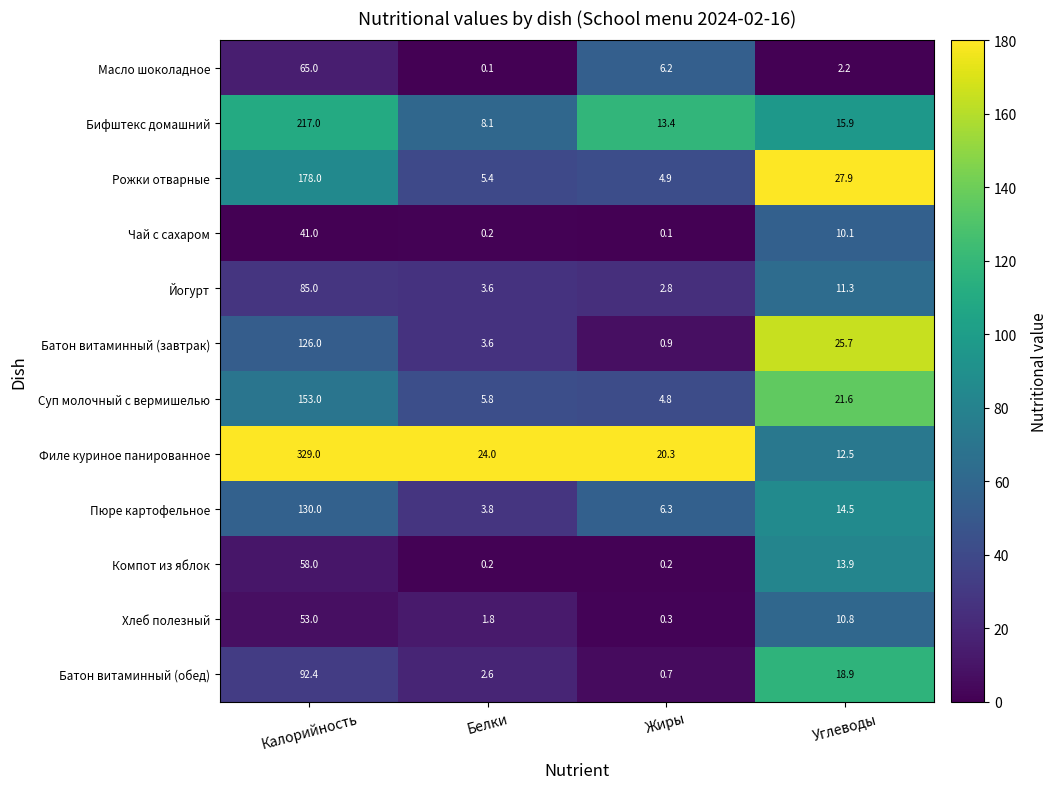

How many categories are shown in the chart?

4